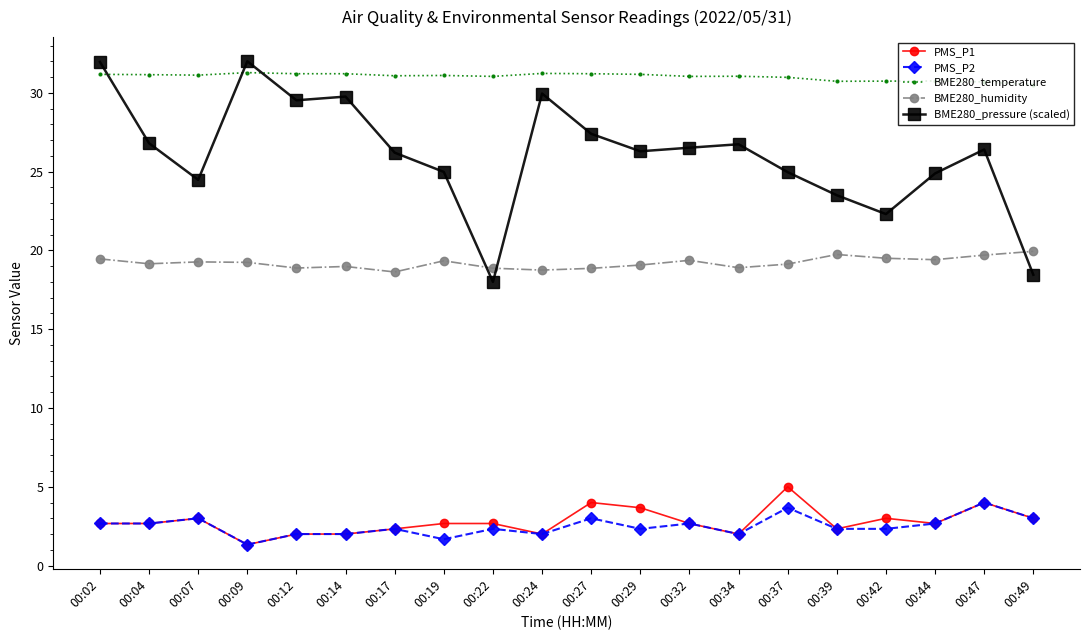

True or false: BME280_pressure (scaled) has more than 0 interior local peaks.

True